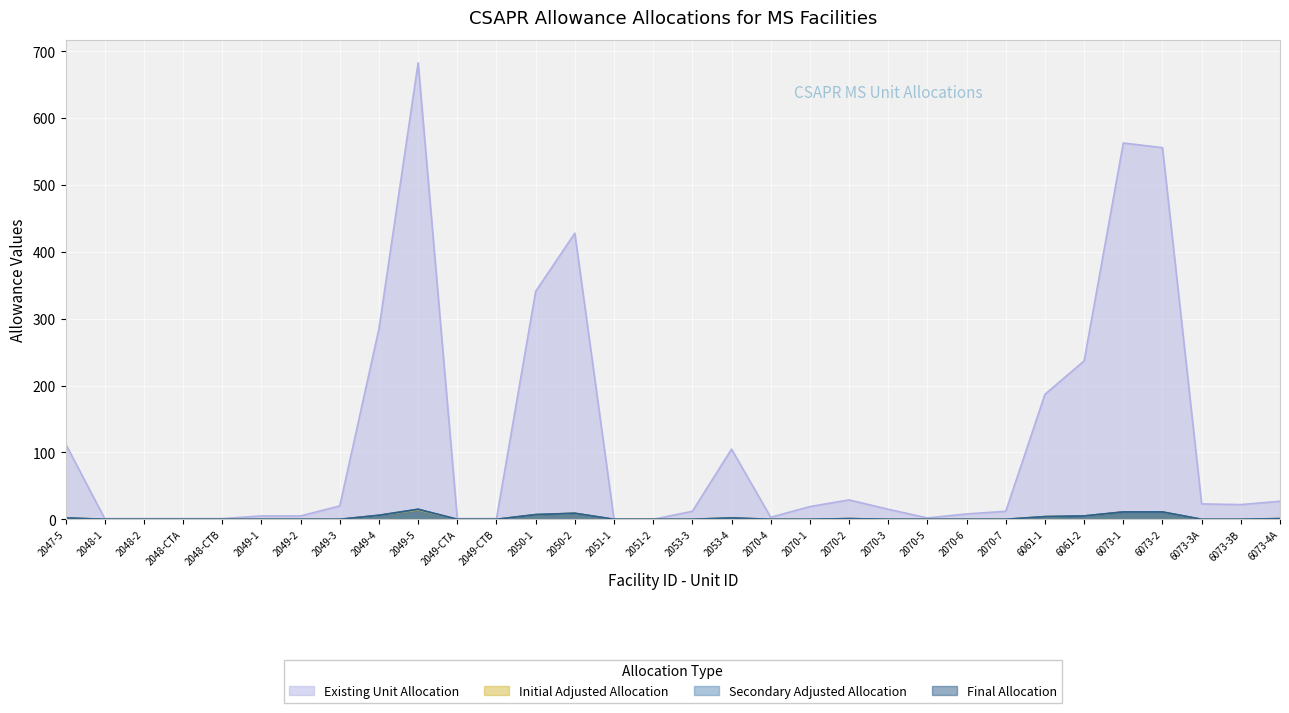

What are all the series names shown in the legend?

Existing Unit Allocation, Initial Adjusted Allocation, Secondary Adjusted Allocation, Final Allocation